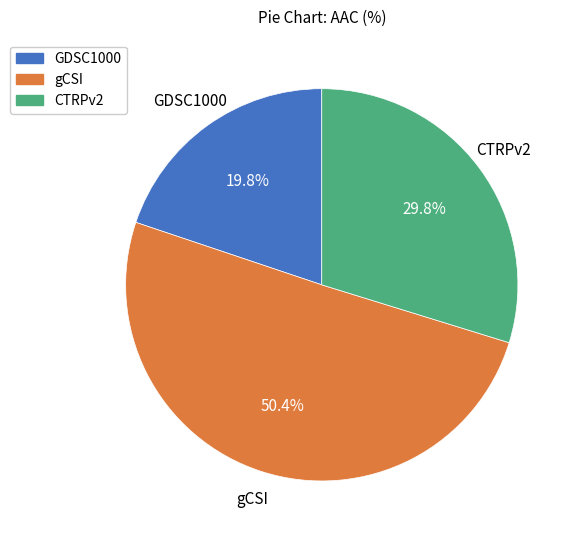

To the nearest percent, what is the combined percentage of CTRPv2 and gCSI?

80%